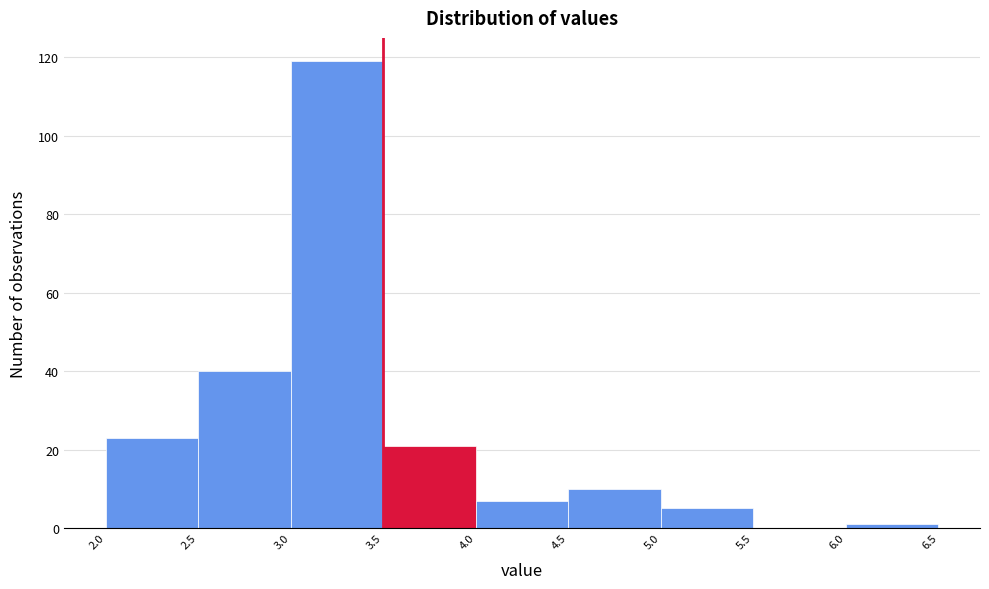

Which range on the x-axis has the tallest bar?

3.0 to 3.5